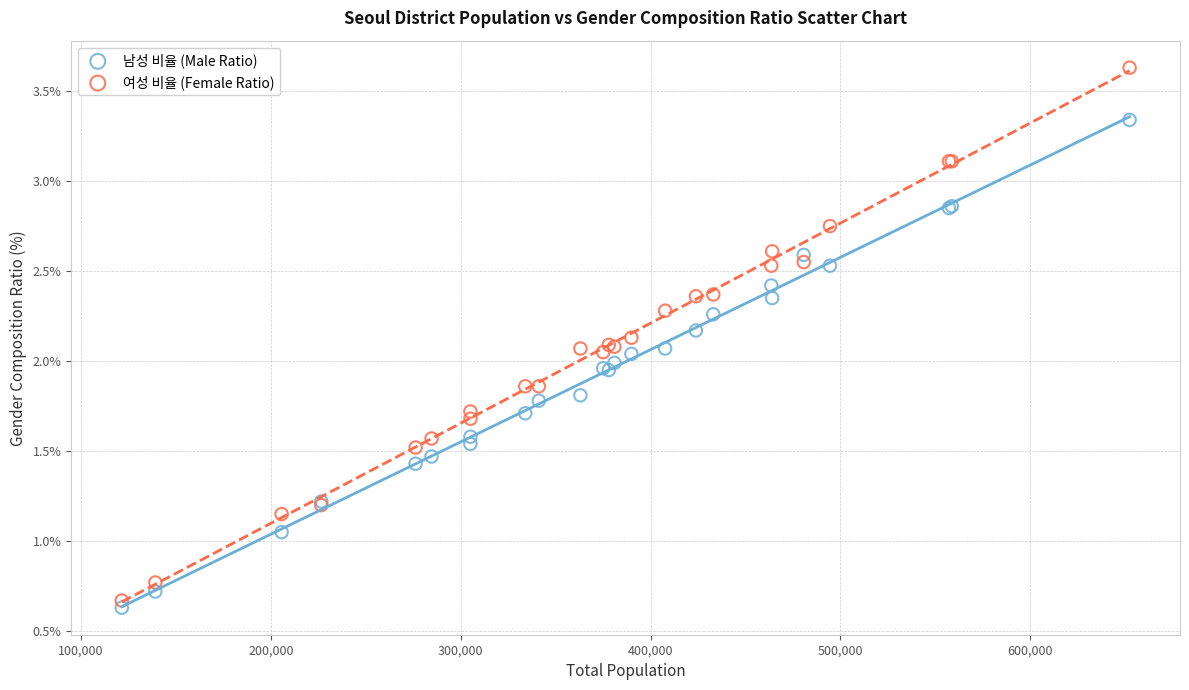

Which series has the widest spread of Y values?

여성 비율 (Female Ratio)